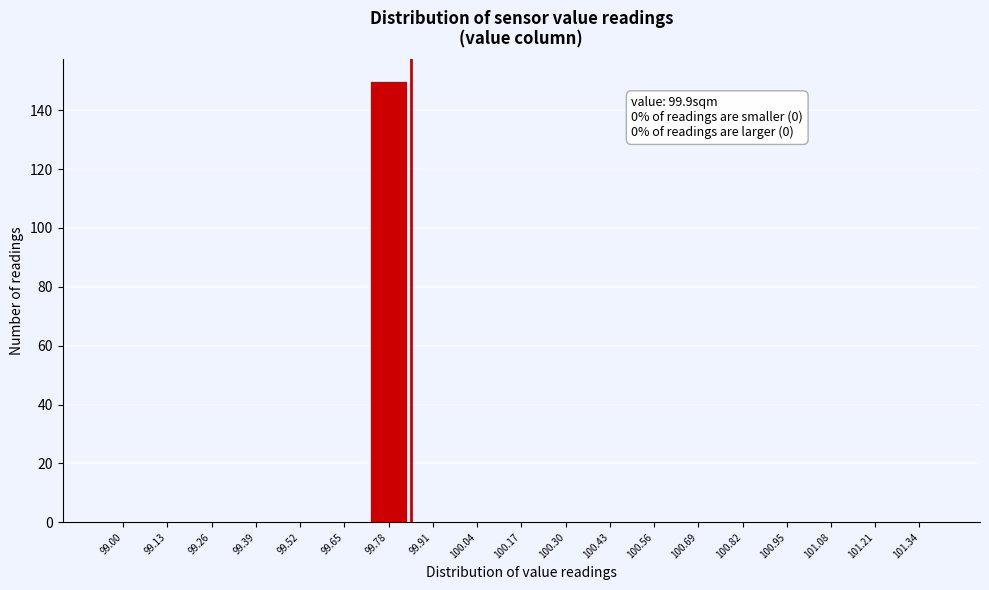

Reading right to left, transcribe all the data shown in this chart.

101.34=0	101.21=0	101.08=0	100.95=0	100.82=0	100.69=0	100.56=0	100.43=0	100.30=0	100.17=0	100.04=0	99.91=0	99.78=150	99.65=0	99.52=0	99.39=0	99.26=0	99.13=0	99.00=0